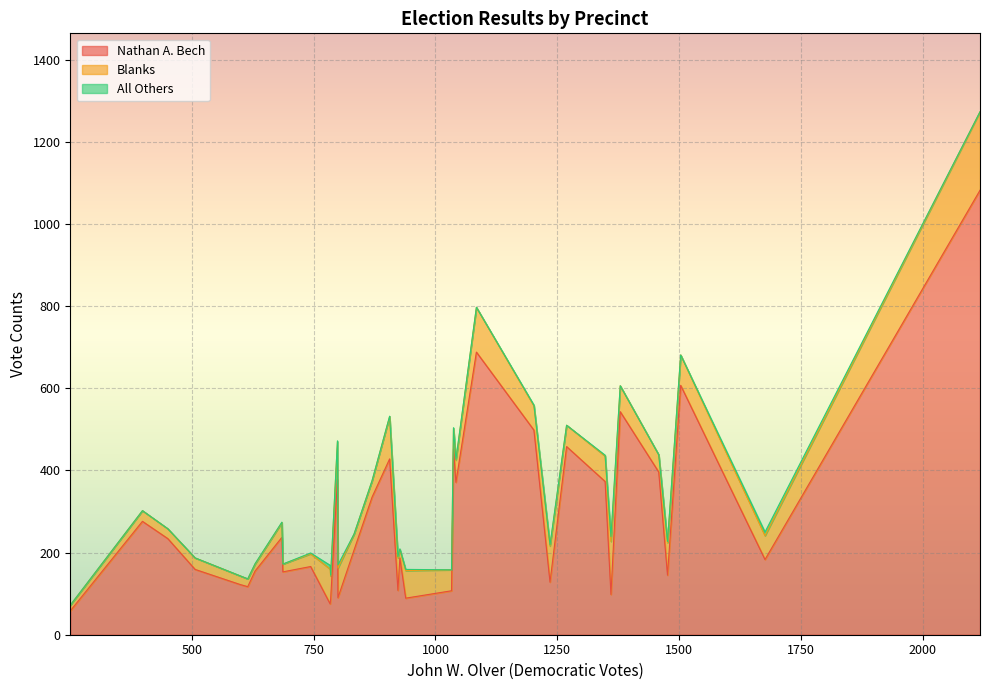

True or false: Nathan A. Bech and All Others cross at least once.

False